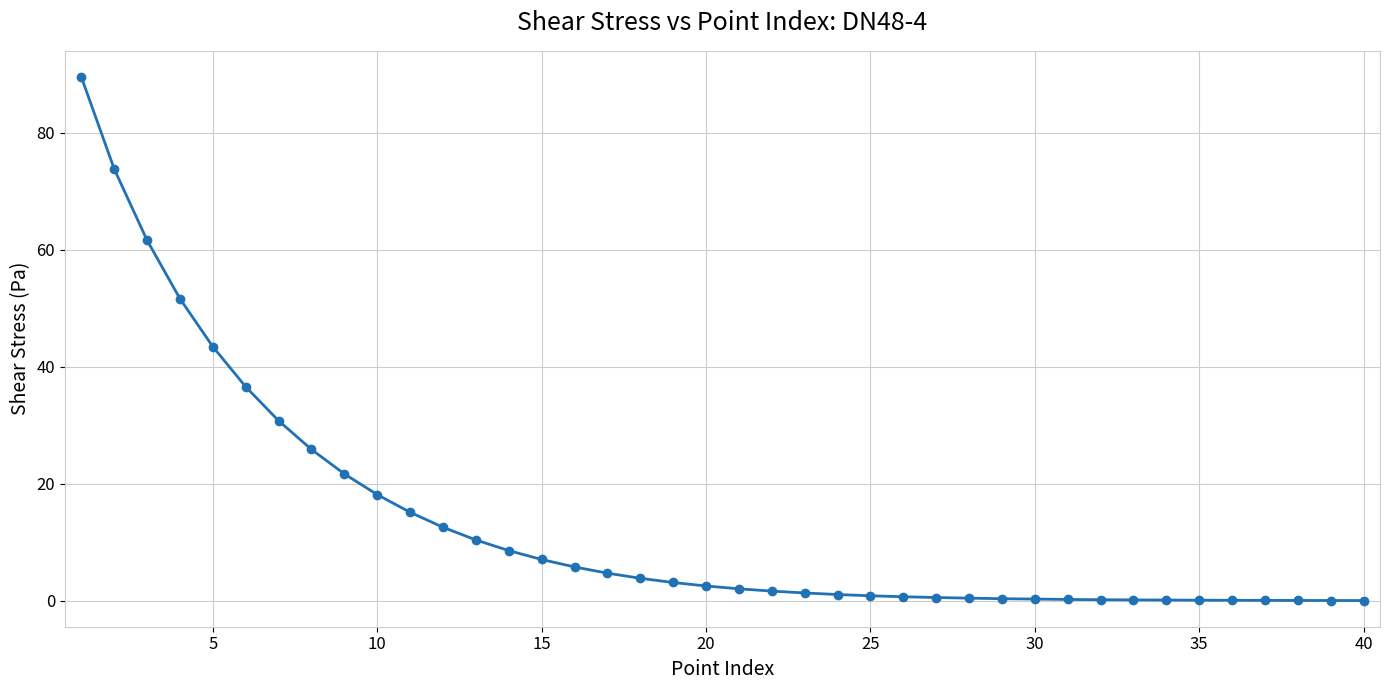

What is the average value?

13.4